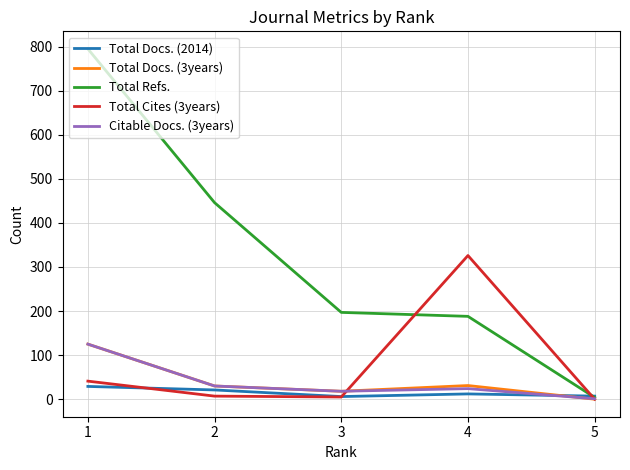

How many times do Total Docs. (3years) and Total Cites (3years) cross each other?

1